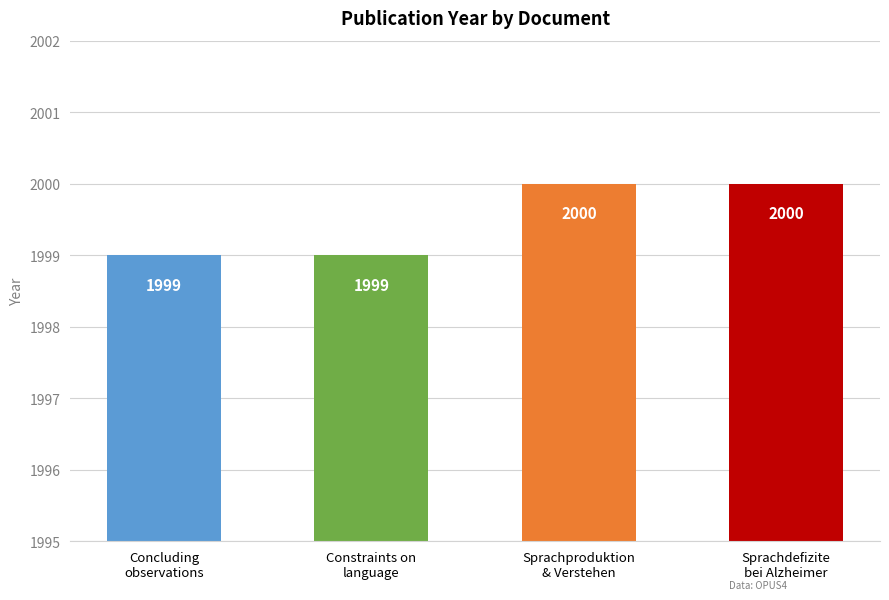

How many values are between 1999 and 2000?

4